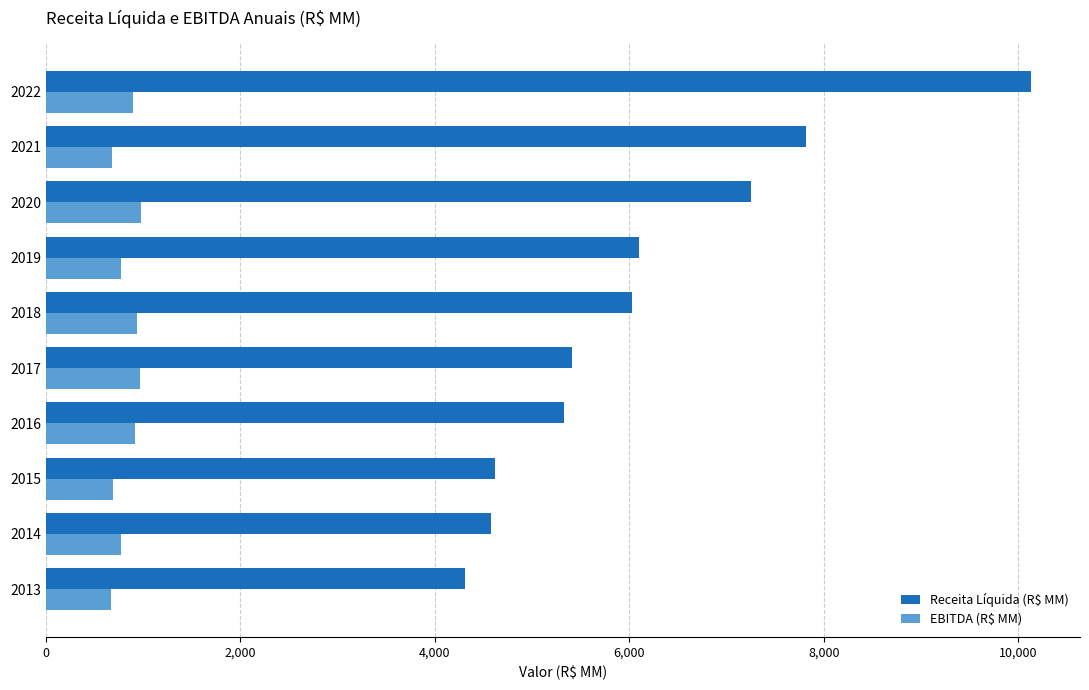

List the series in order of their overall mean, lowest first.

EBITDA (R$ MM), Receita Líquida (R$ MM)